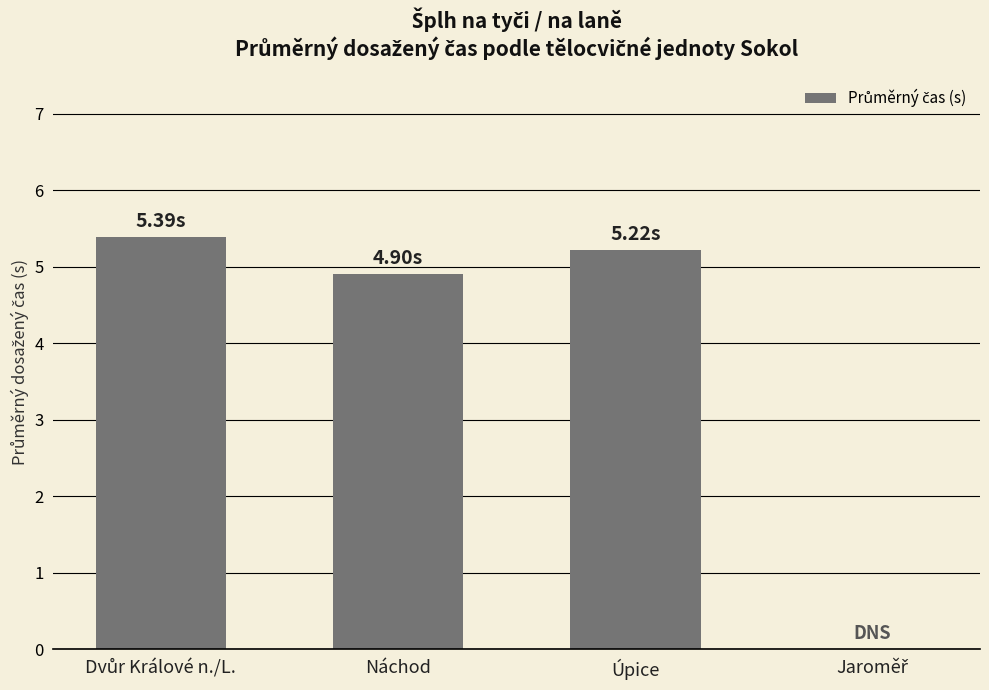

Reading right to left, extract all data points from this chart.

0.0	5.2	4.9	5.4